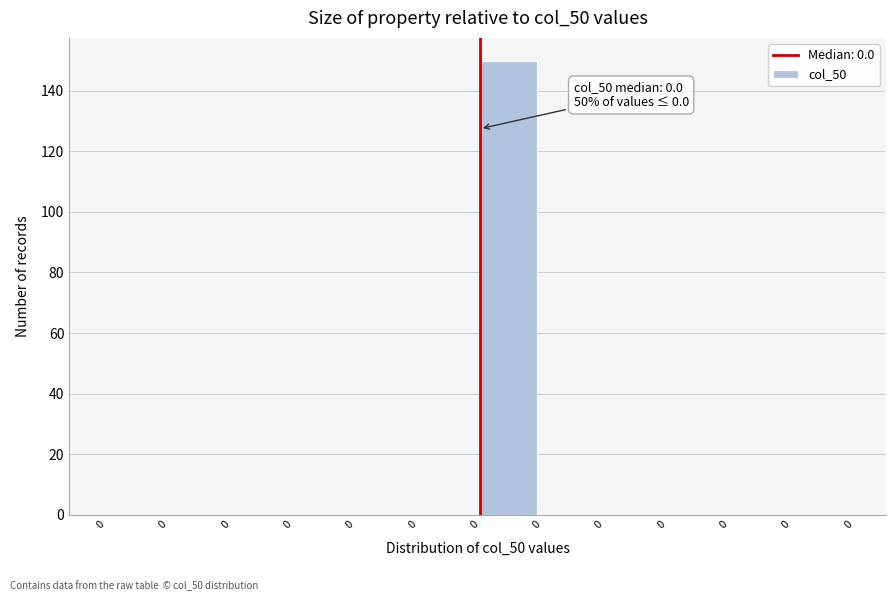

Count the number of categories in the chart.

12